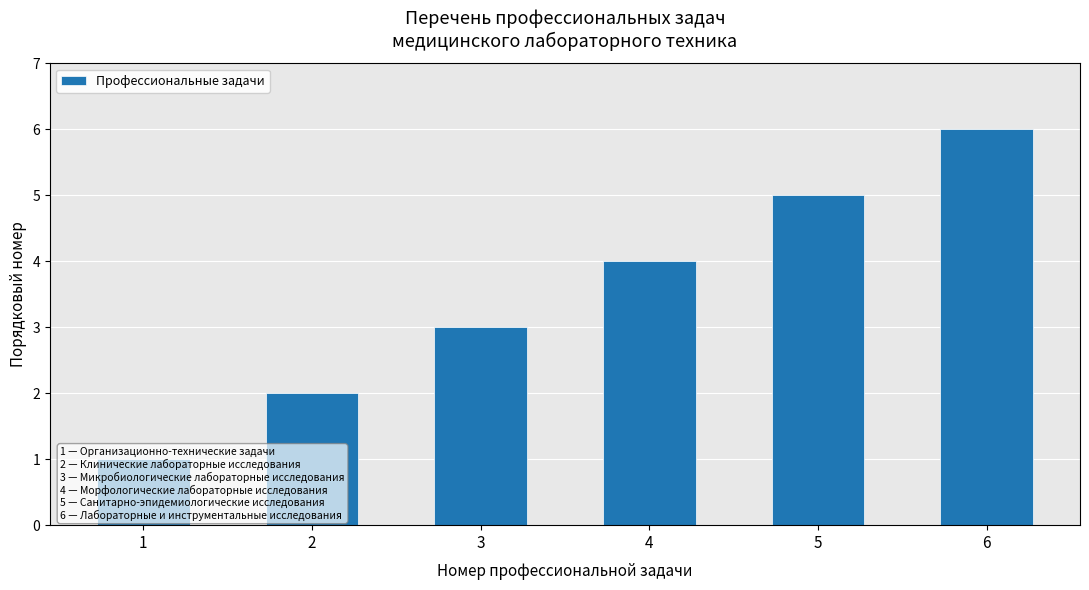

Rank the categories by value from lowest to highest.

1, 2, 3, 4, 5, 6